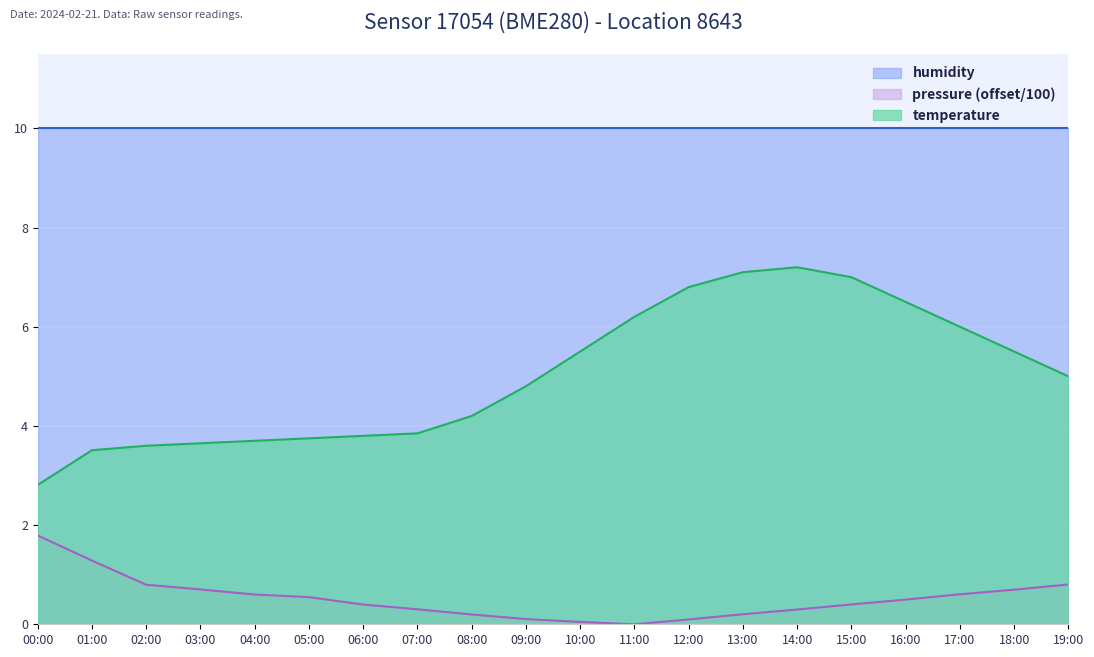

Which series has the widest spread of values?

temperature